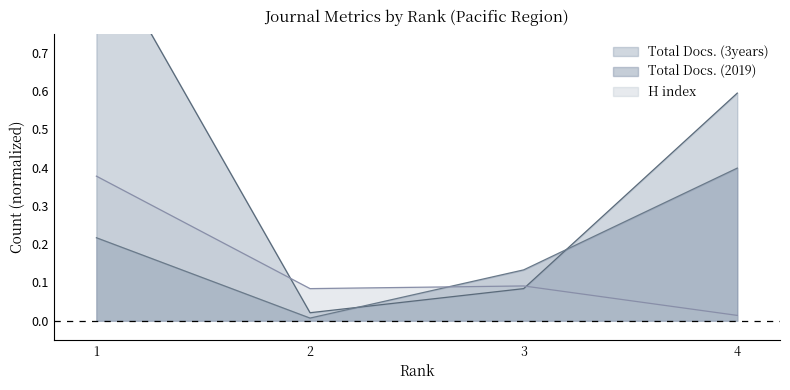

Reading left to right, extract all data points from this chart.

H index: 0.4	0.1	0.1	0.0
Total Docs. (2019): 0.2	0.0	0.1	0.4
Total Docs. (3years): 1.0	0.0	0.1	0.6